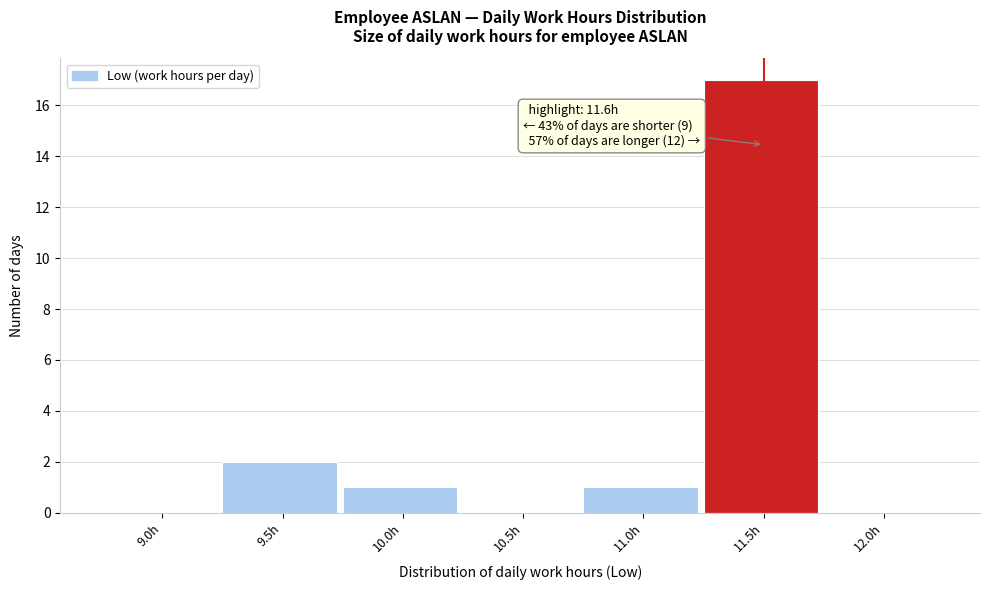

Reading left to right, list all the values displayed in this chart.

9.0h=0	9.5h=2	10.0h=1	10.5h=0	11.0h=1	11.5h=17	12.0h=0